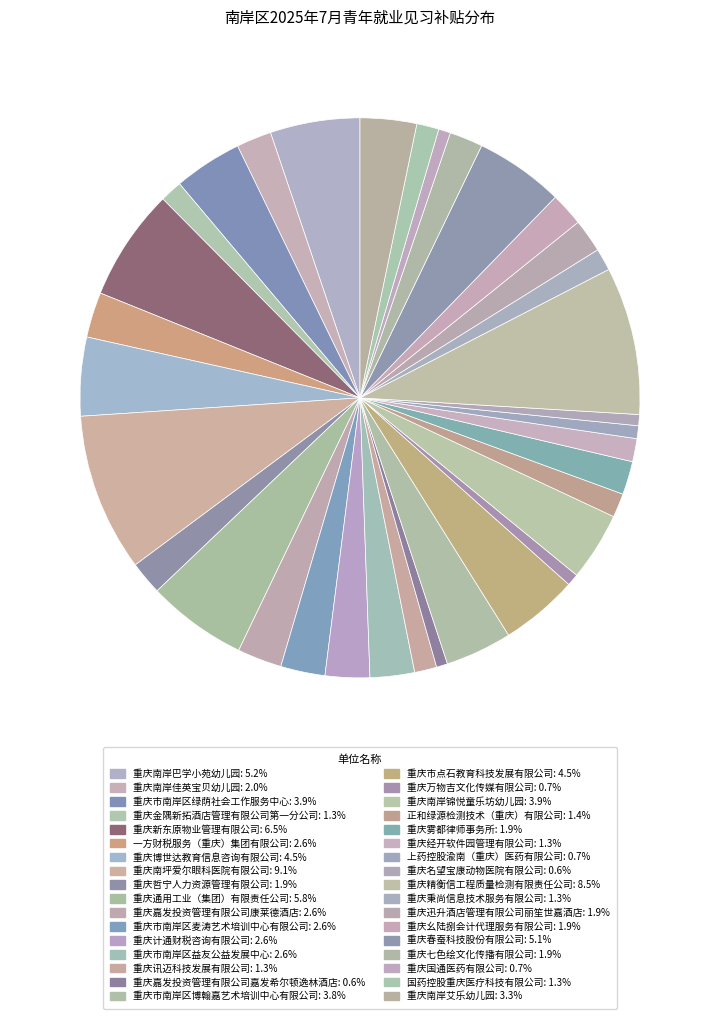

Which has a higher value, 重庆讯迈科技发展有限公司 or 国药控股重庆医疗科技有限公司?

重庆讯迈科技发展有限公司